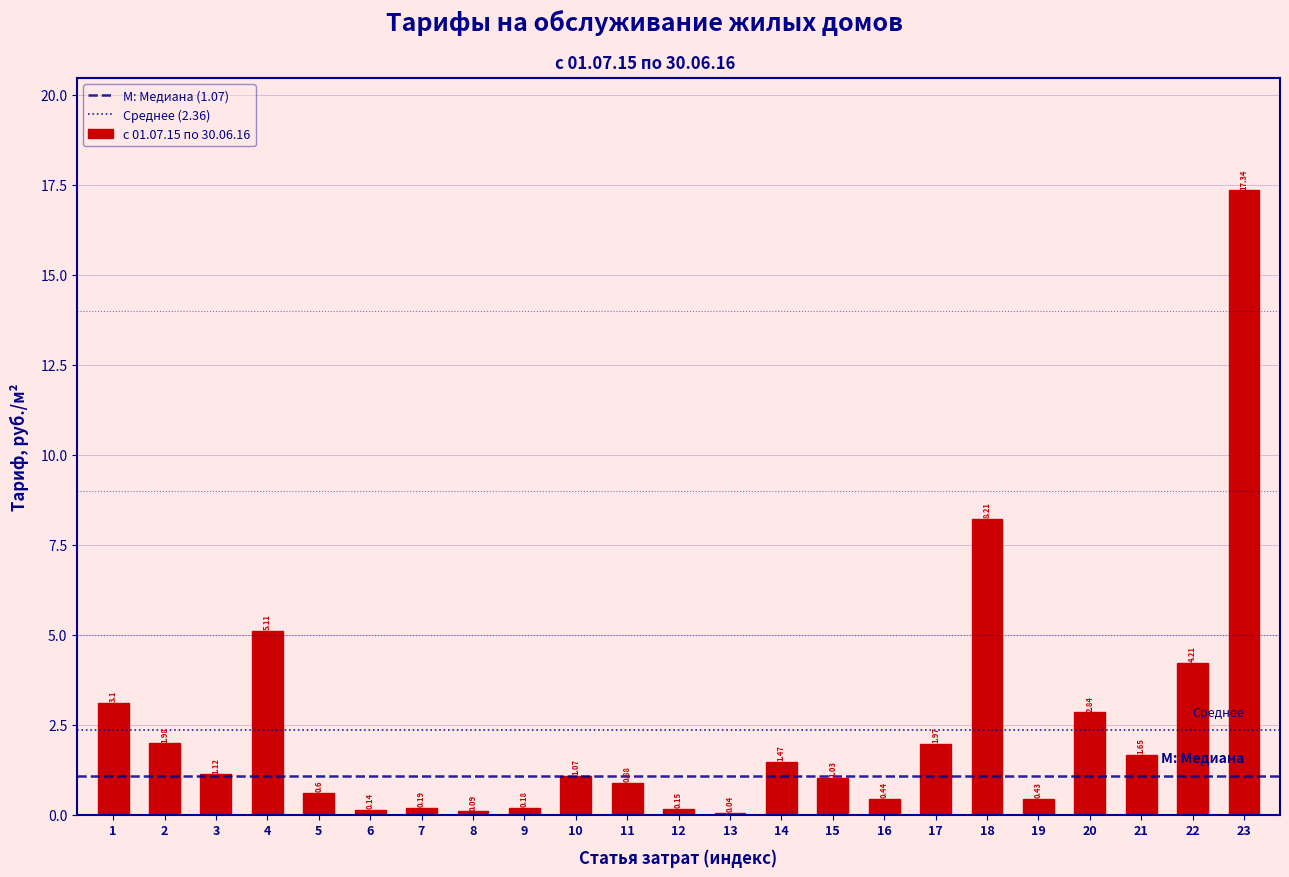

What is the change in value from 13 to 17?

+1.9